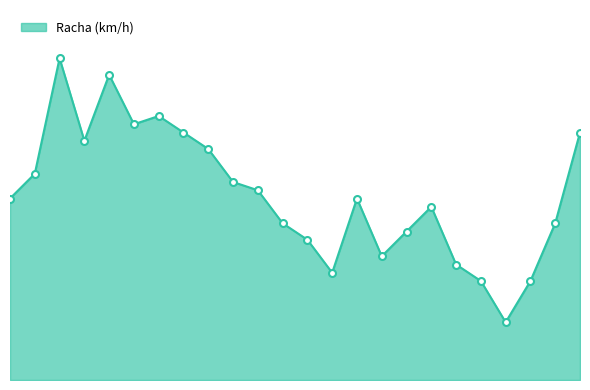

Does the chart display data point markers on the line(s)?

No